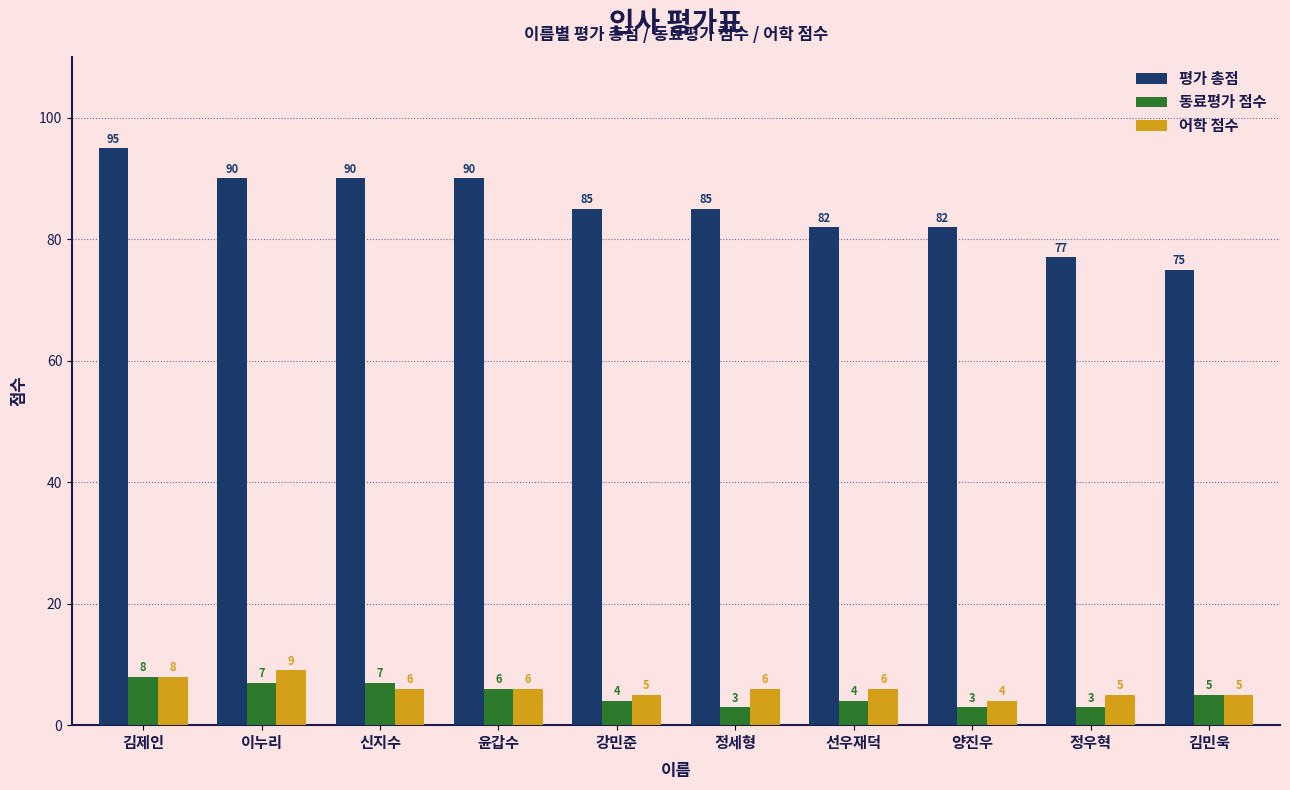

What is the label of the 3rd bar from the right?

양진우